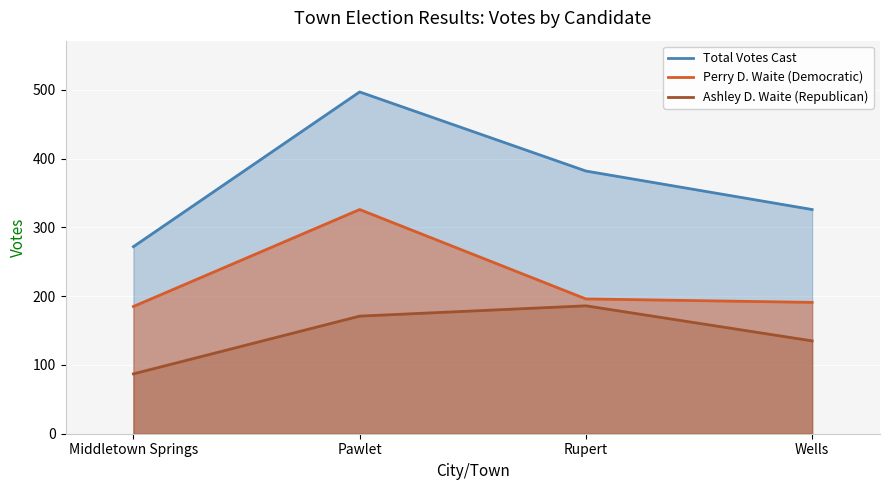

Between Pawlet and Rupert, which is larger?

Pawlet